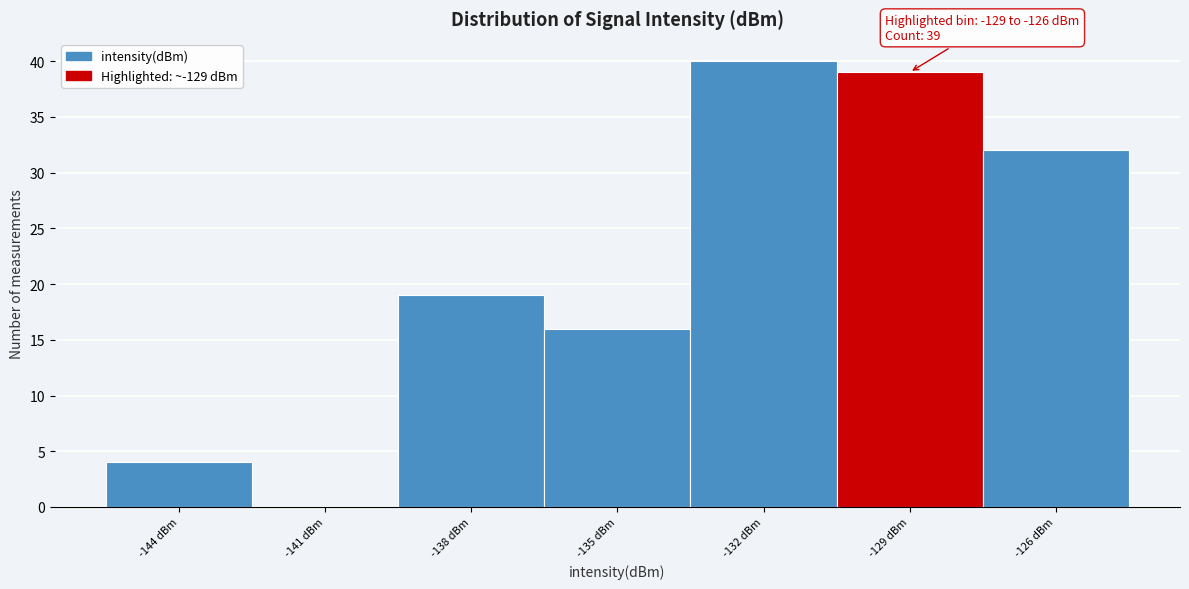

Reading left to right, list all the values displayed in this chart.

-144 dBm=4	-141 dBm=0	-138 dBm=19	-135 dBm=16	-132 dBm=40	-129 dBm=39	-126 dBm=32